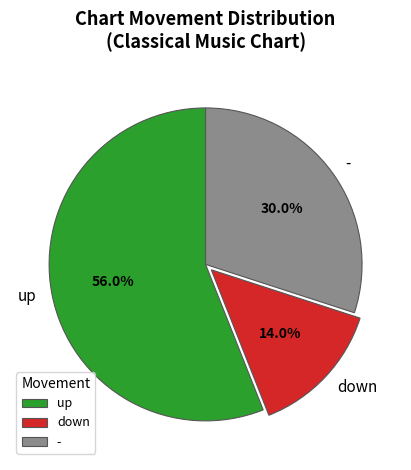

Is it true that down is 14% of the pie?

True